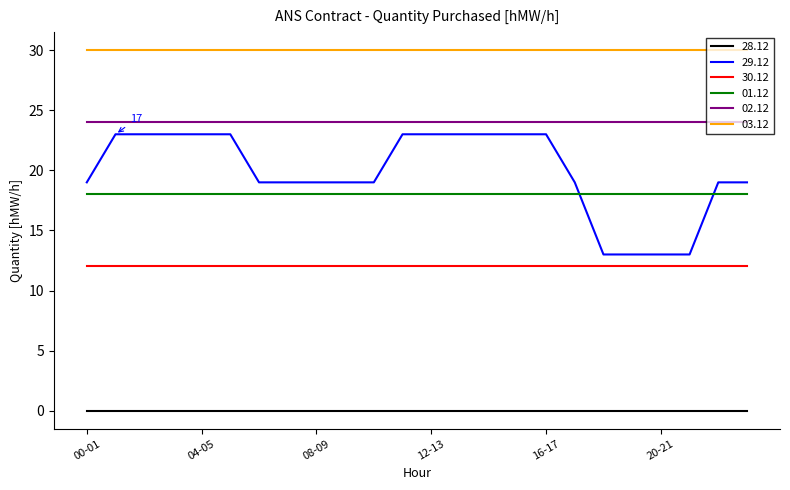

What is the minimum value for 01.12?

18